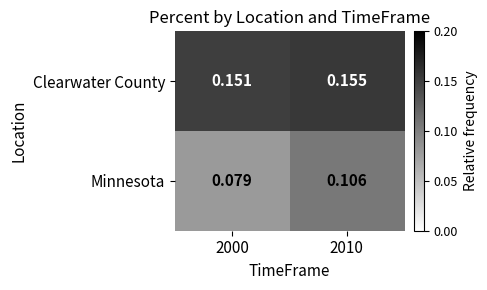

At 2010, list the series in order from largest to smallest.

Clearwater County, Minnesota